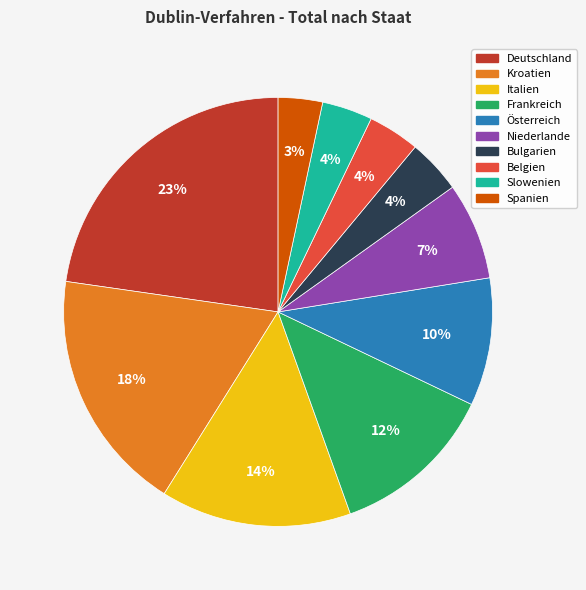

Do Spanien and Italien together represent more than half of the pie?

No